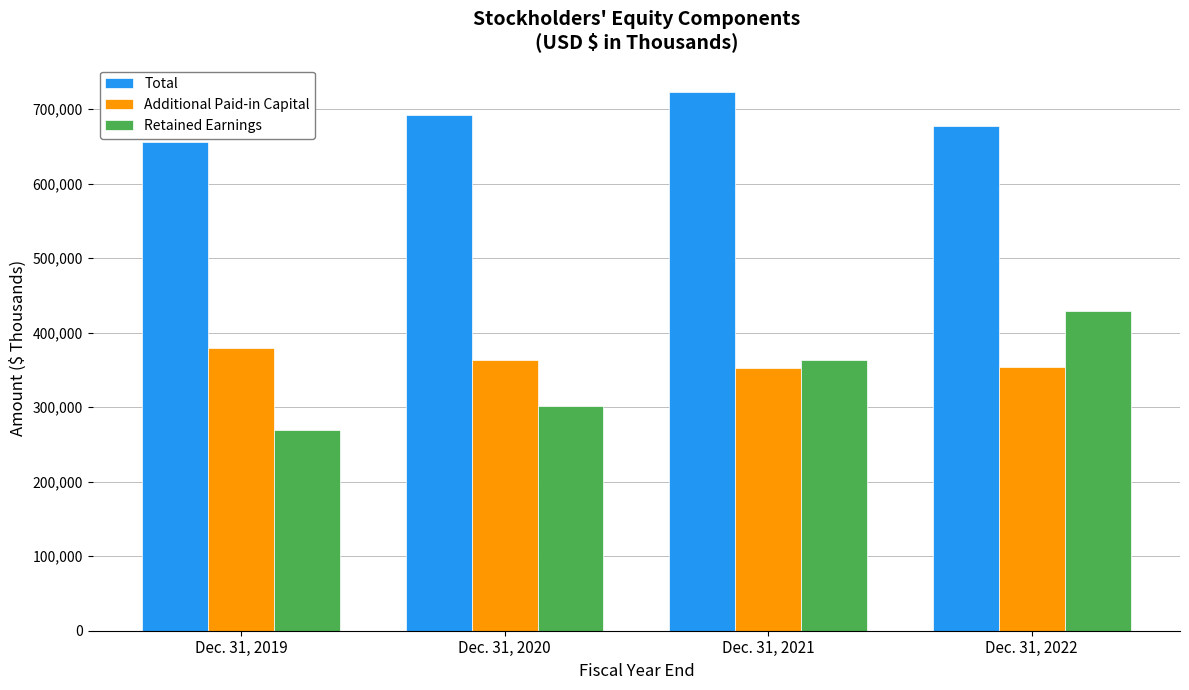

What is the sum of the Total values at Dec. 31, 2021 and Dec. 31, 2020?

1415425